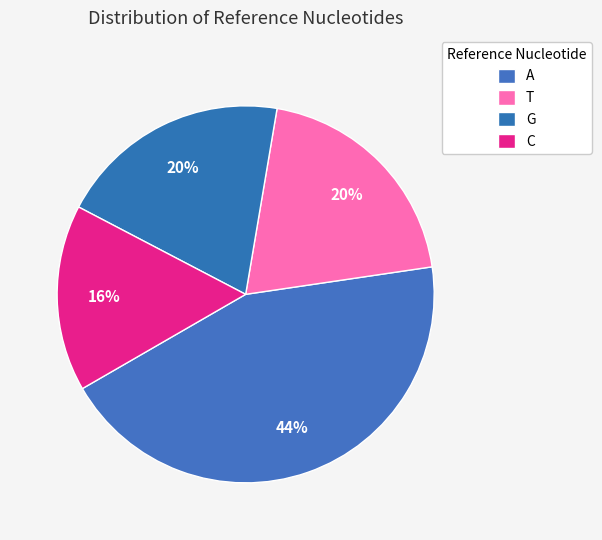

Which slice is the smallest?

C